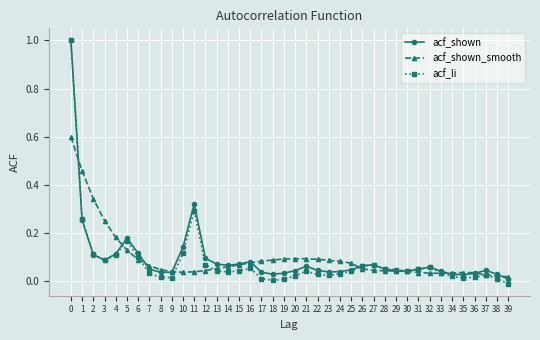

Between 26 and 39, which series saw the biggest shift?

acf_li